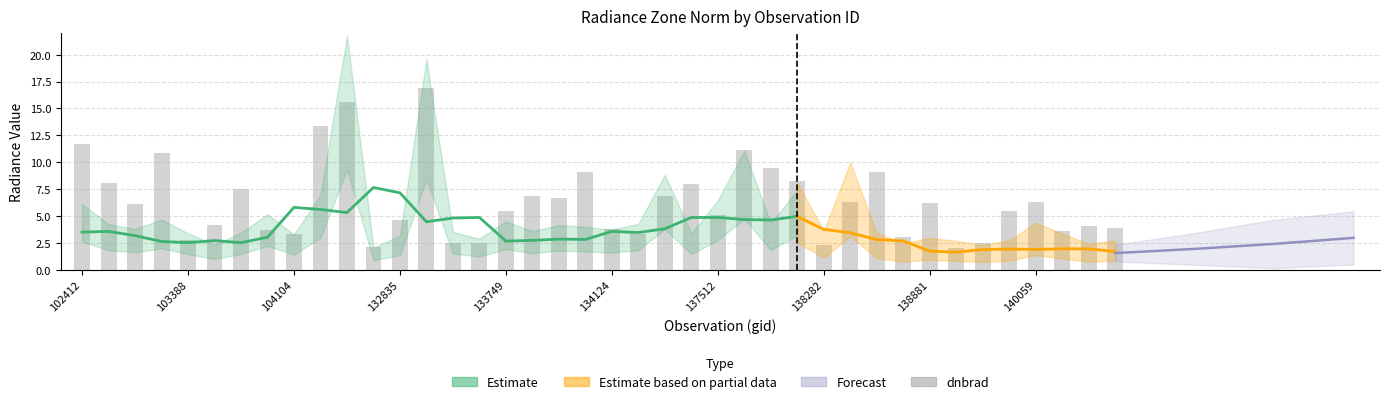

Reading left to right, transcribe all the data shown in this chart.

11.7	8.0	6.1	10.9	2.8	4.1	7.6	3.7	3.3	13.3	15.6	2.1	4.6	16.9	2.5	2.5	5.5	6.9	6.7	9.1	3.8	3.4	6.8	8.0	5.1	11.2	9.5	8.2	2.3	6.3	9.1	3.1	6.3	2.0	2.5	5.5	6.3	3.6	4.1	3.9